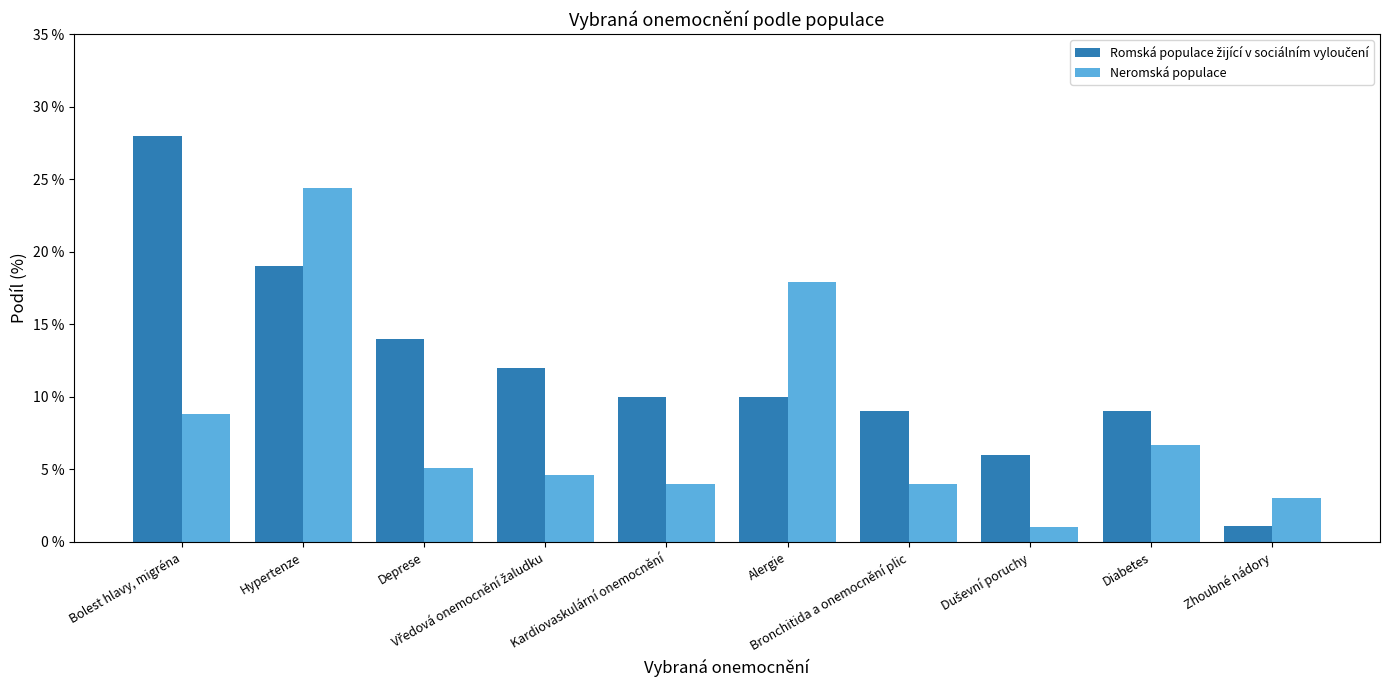

Reading left to right, transcribe all the data shown in this chart.

Romská populace žijící v sociálním vyloučení: 0.3	0.2	0.1	0.1	0.1	0.1	0.1	0.1	0.1	0.0
Neromská populace: 0.1	0.2	0.1	0.0	0.0	0.2	0.0	0.0	0.1	0.0